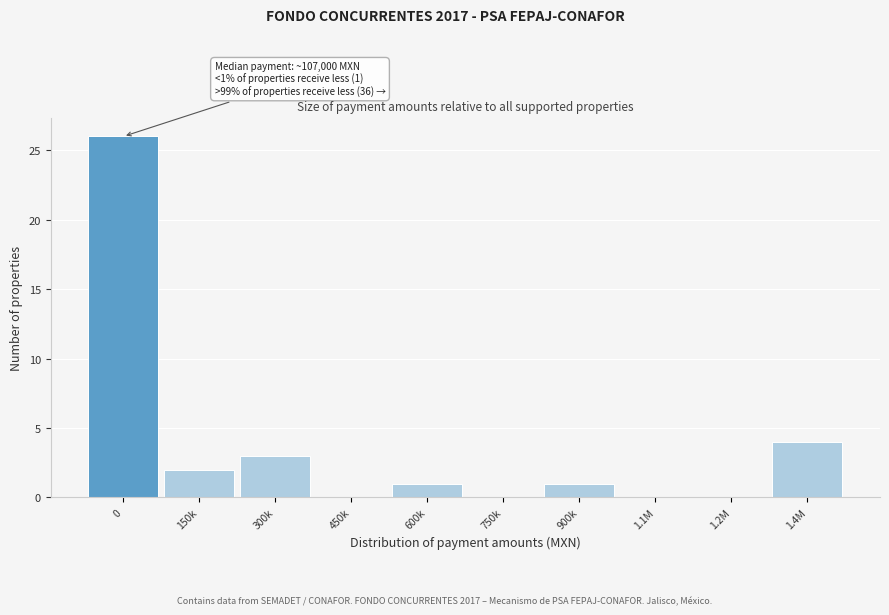

Reading right to left, list all the values displayed in this chart.

1.4M=4	1.2M=0	1.1M=0	900k=1	750k=0	600k=1	450k=0	300k=3	150k=2	0=26